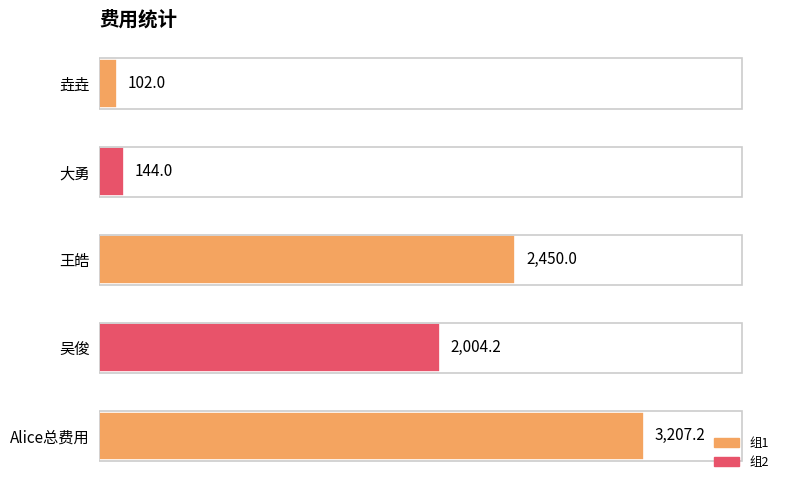

How many data points are less than 2004?

2